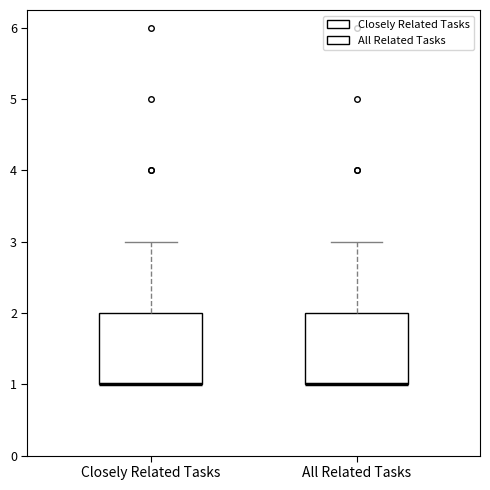

Reading left to right, transcribe this box plot: for each box, give where its median line is, the range the box spans, and where its two whiskers end, as read against the y-axis. The values are not printed on the chart, so give them approximately, as read against the axis.

Closely Related Tasks: median 1 (drawn on the box's lower edge), box 1 to 2, whiskers 1 to 3
All Related Tasks: median 1 (drawn on the box's lower edge), box 1 to 2, whiskers 1 to 3